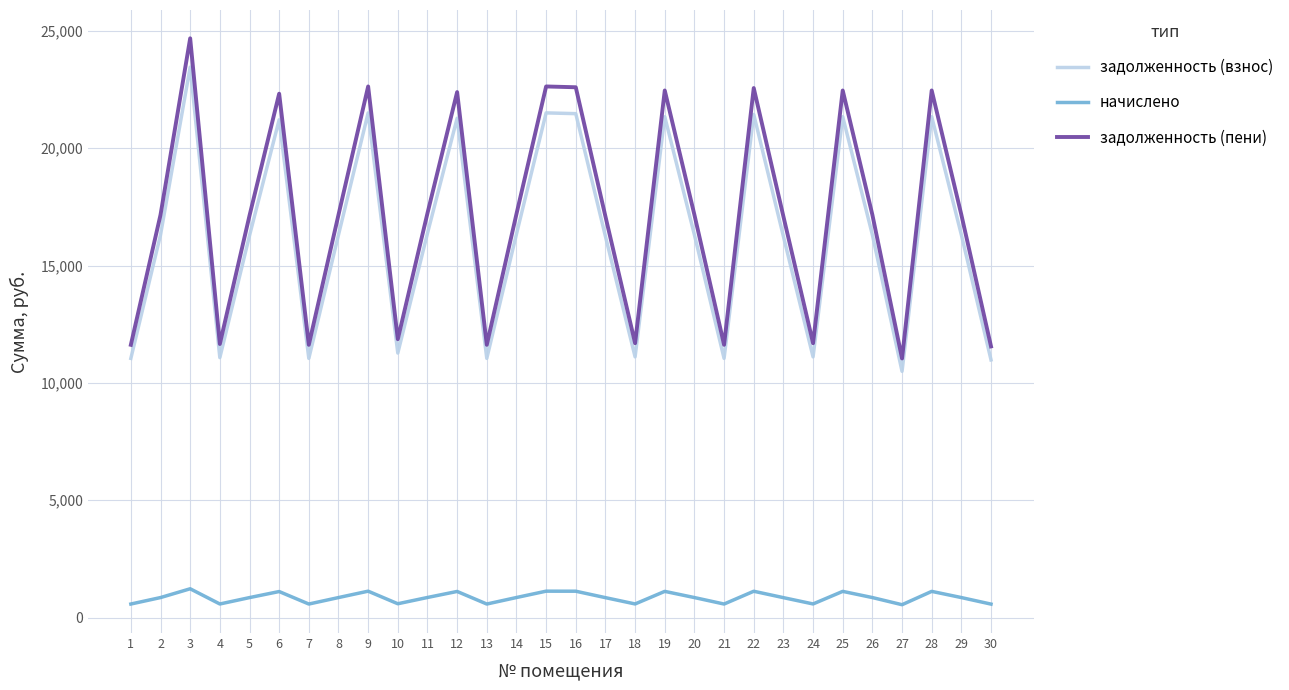

What is the greatest value displayed?

24681.5